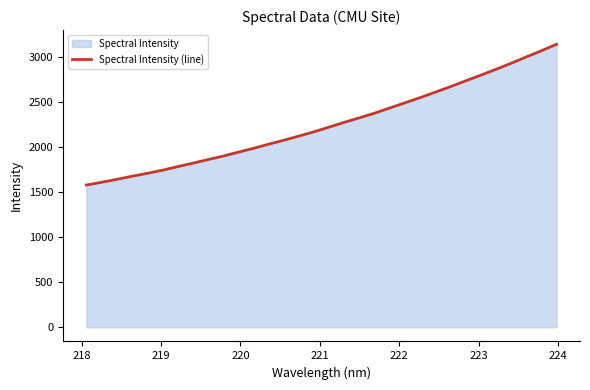

What is the minimum value shown in the chart?

1578.8